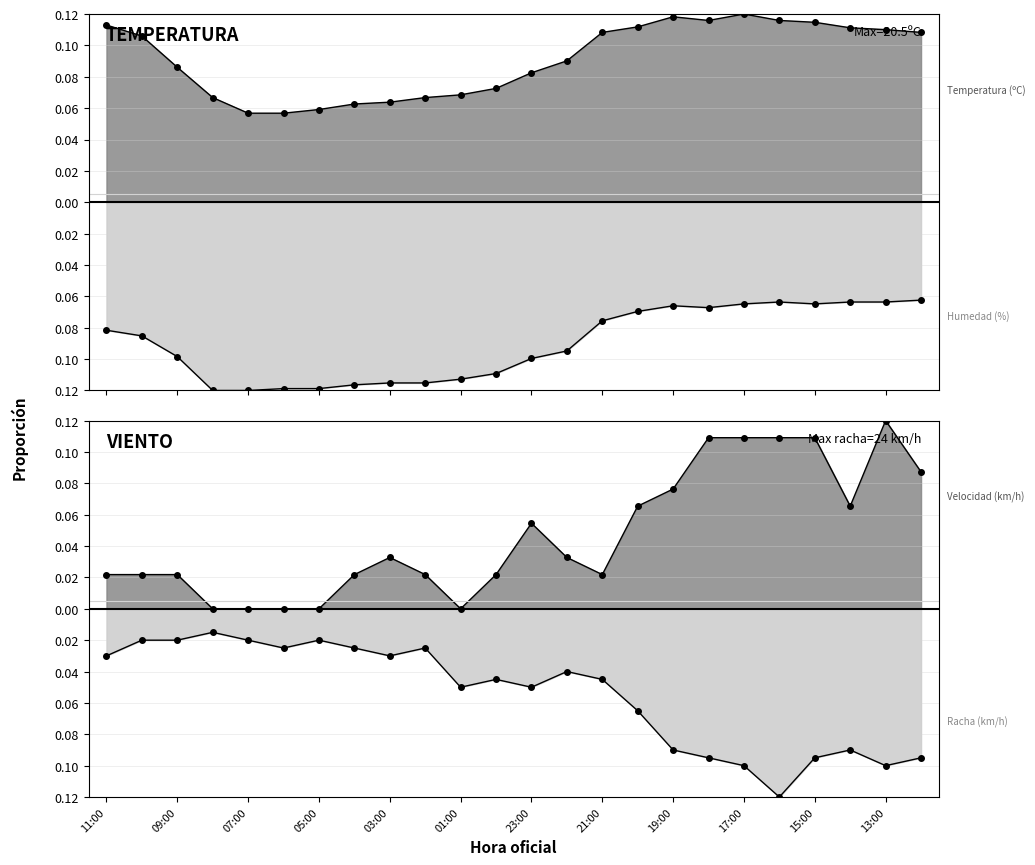

Between 16 and Humedad, which is larger?

16